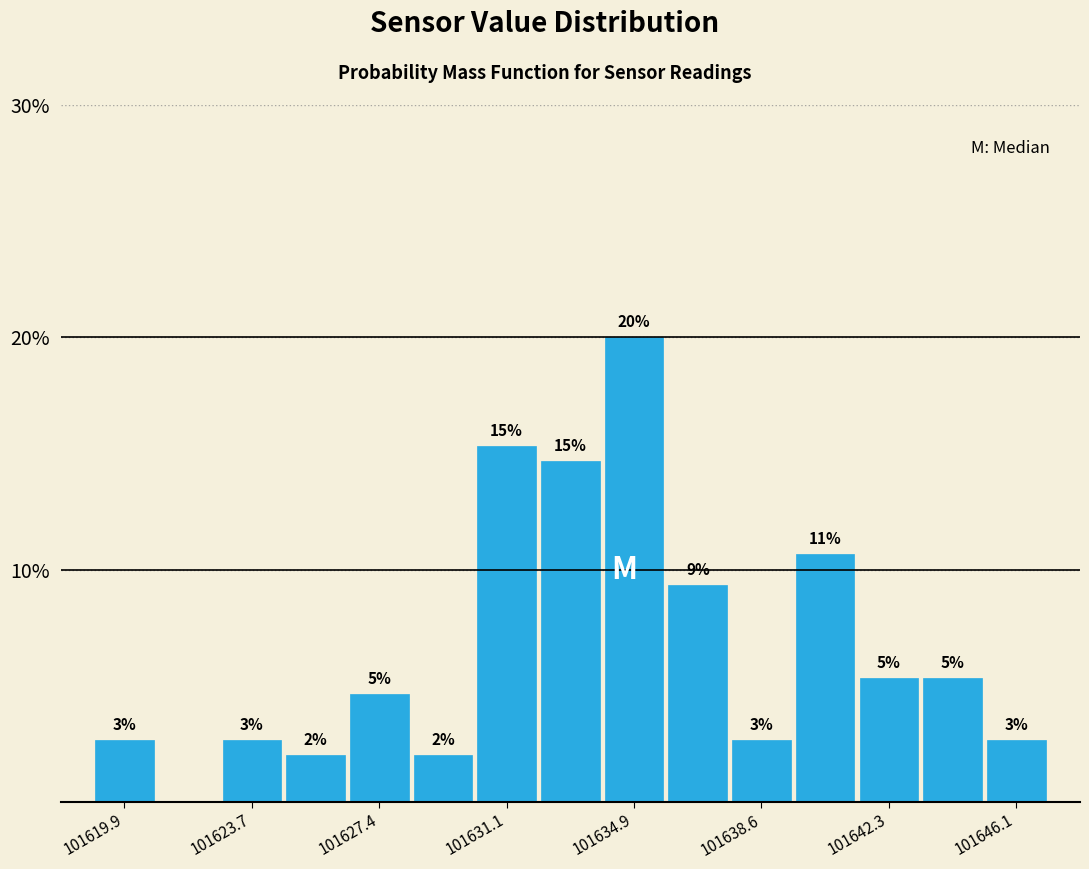

Around what value on the x-axis is the tallest bar? Give the approximate position of its centre, as read against the axis.

101635.0